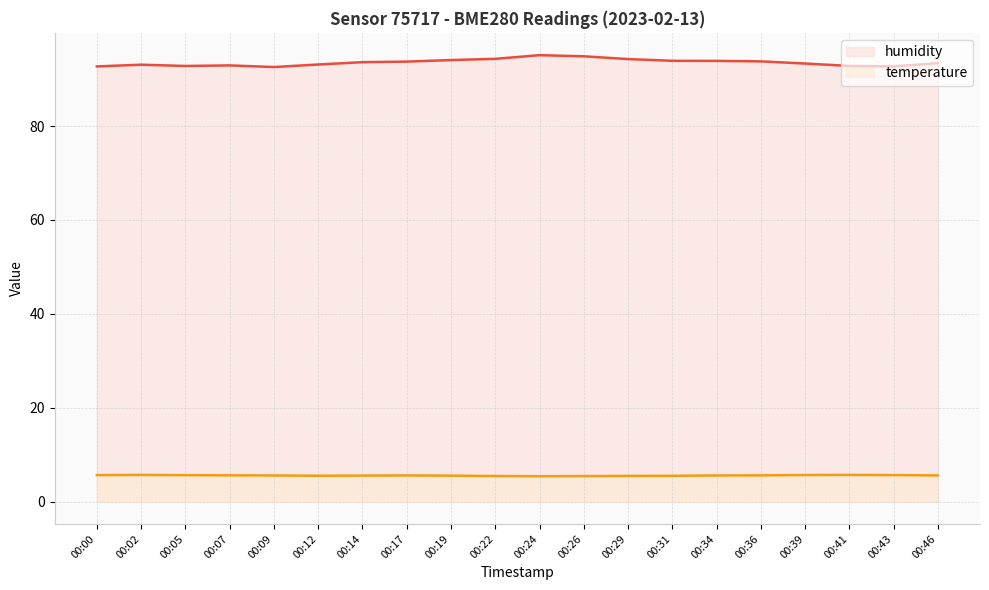

Reading left to right, what are all the values shown in this chart?

humidity: 92.7	93.1	92.8	92.9	92.6	93.1	93.6	93.7	94.1	94.3	95.1	94.9	94.3	93.9	93.9	93.8	93.3	92.8	92.7	93.4
temperature: 5.7	5.7	5.6	5.6	5.6	5.5	5.5	5.6	5.5	5.5	5.4	5.4	5.5	5.5	5.6	5.6	5.7	5.7	5.7	5.6